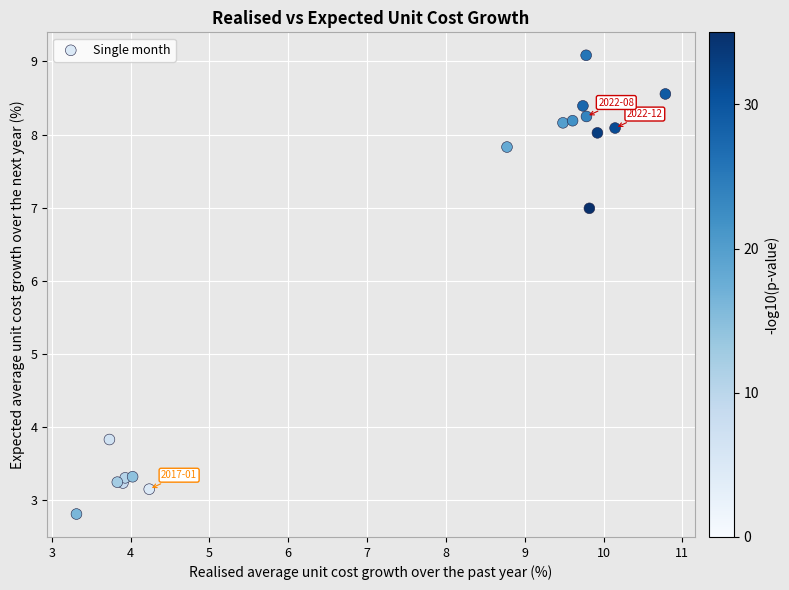

What Y value in the scatter plot is closest to 5?

3.8